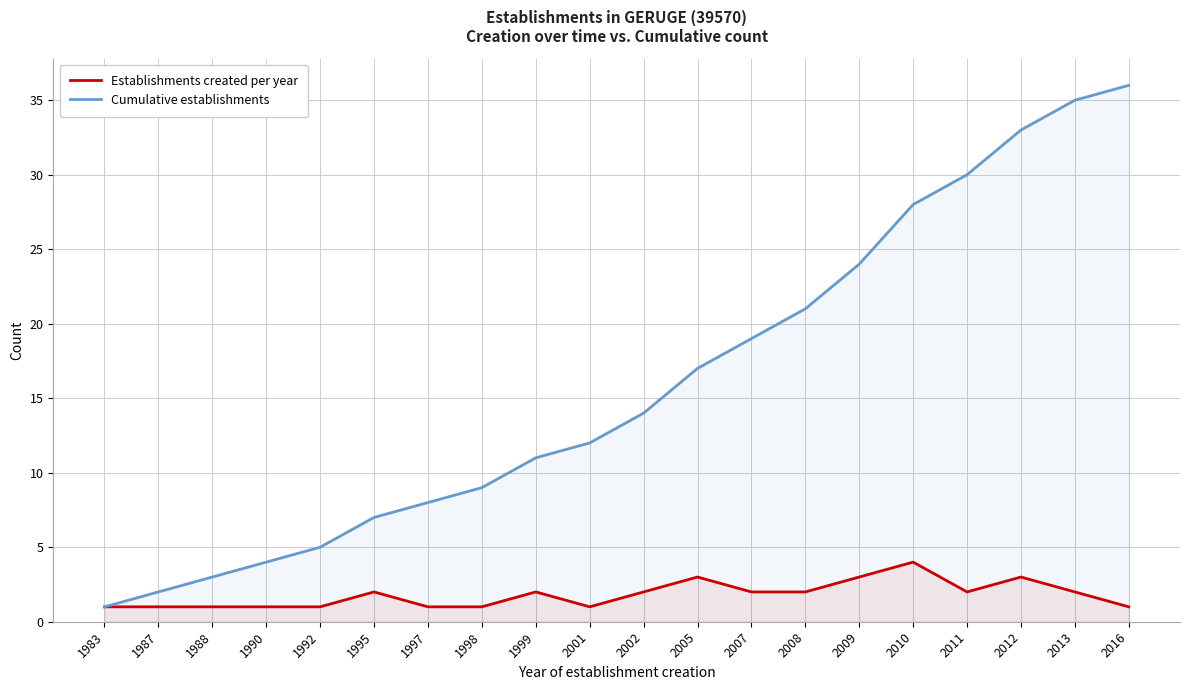

How many values in the Establishments created per year series are below 2?

9